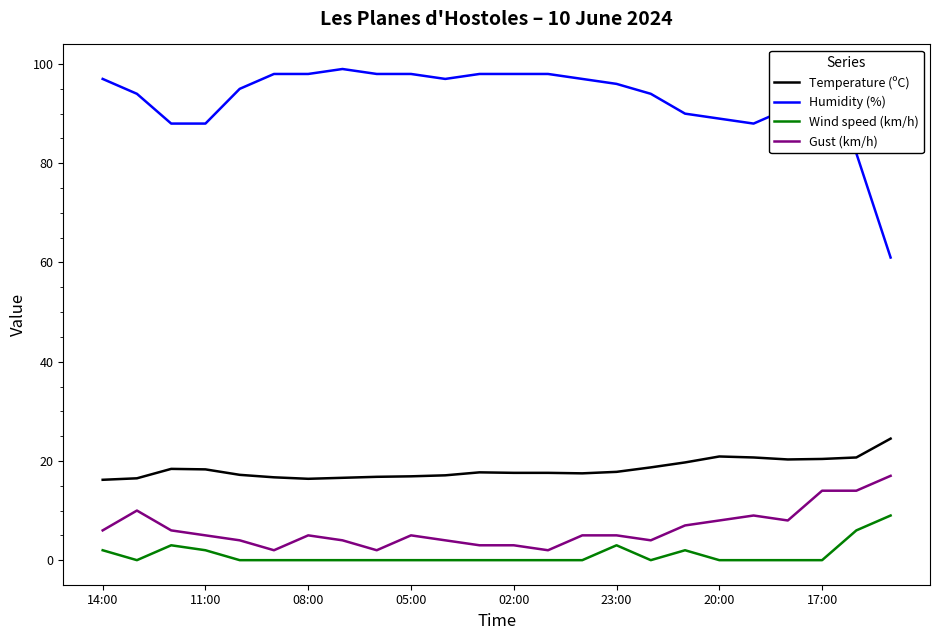

What is the greatest value displayed?

99.0